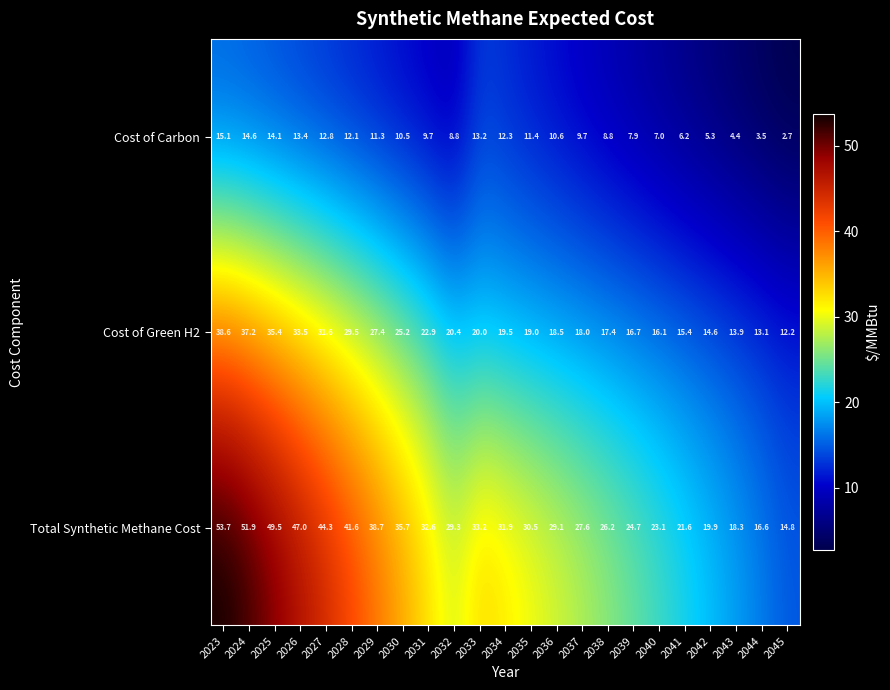

What is the approximate value of Cost of Green H2 at 2032?

20.4